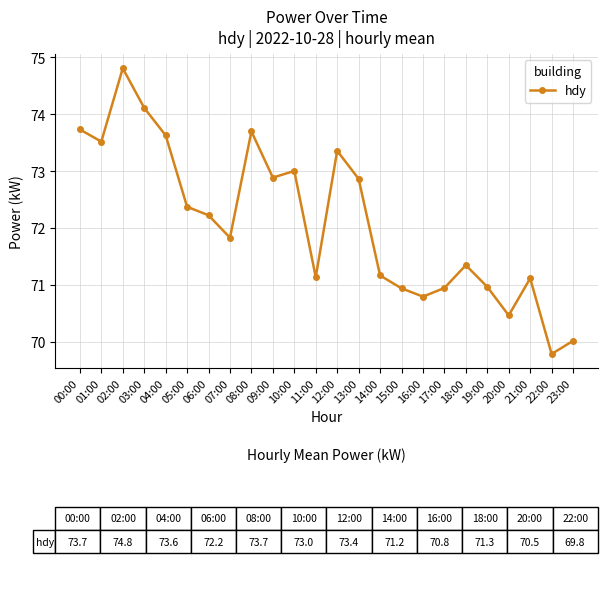

Which has a higher value, 17:00 or 13:00?

13:00